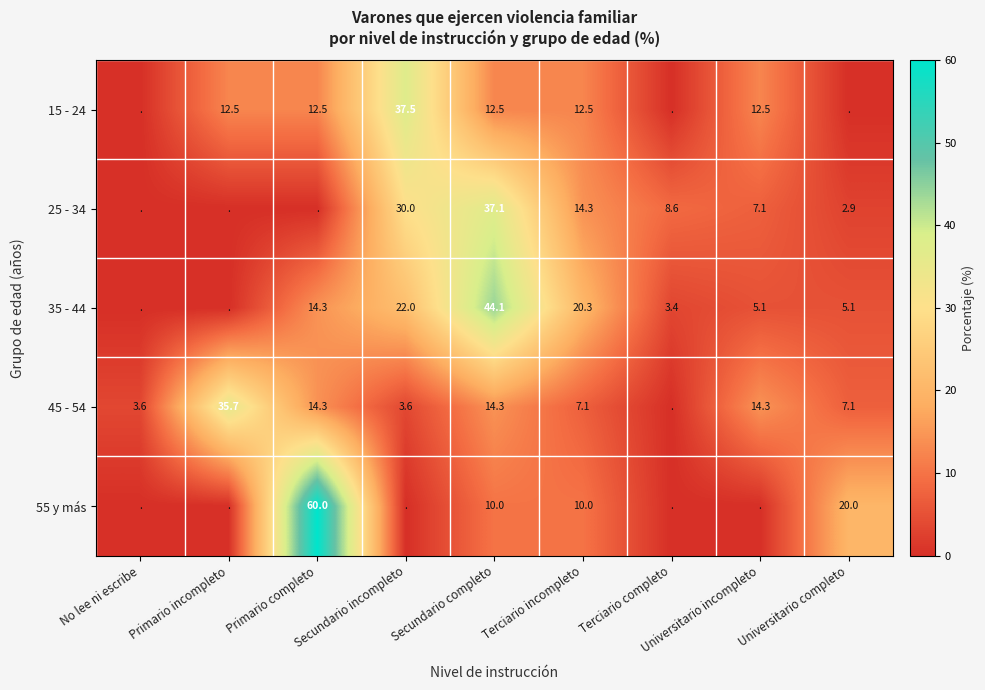

The value of 15 - 24 at Primario incompleto is 6.9. True or false?

False